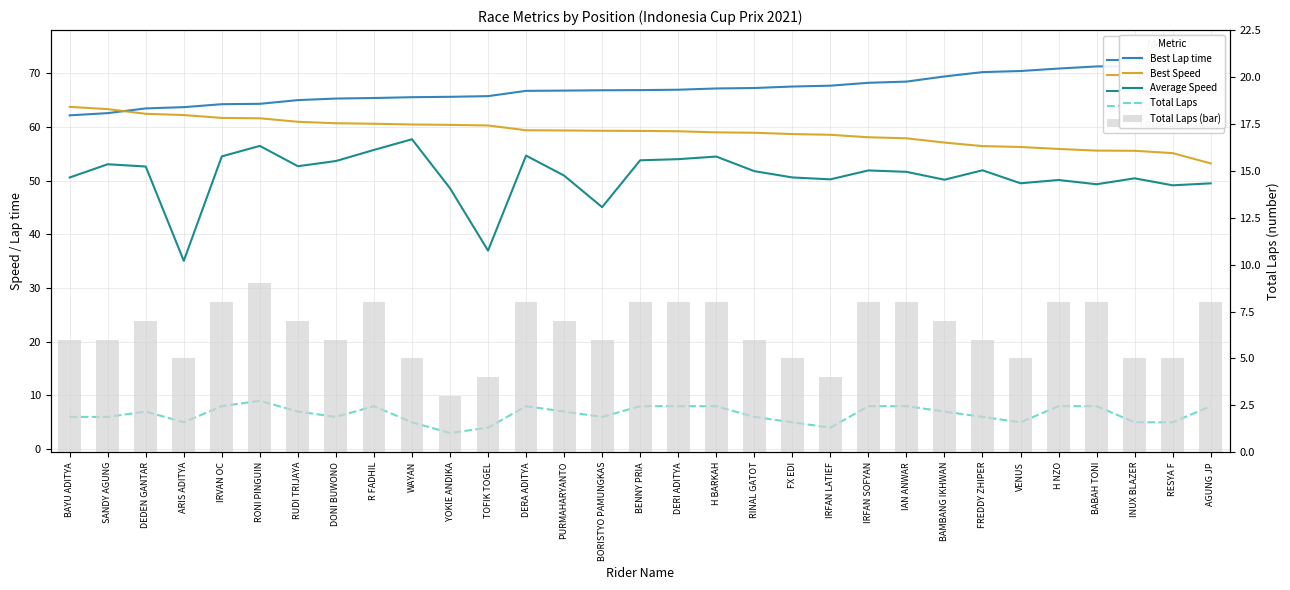

Reading left to right, extract all data points from this chart.

Best Lap time: BAYU ADITYA=62.1	SANDY AGUNG=62.6	DEDEN GANTAR=63.4	ARIS ADITYA=63.7	IRVAN OC=64.2	RONI PINGUIN=64.3	RUDI TRIJAYA=65.0	DONI BUWONO=65.3	R FADHIL=65.4	WAYAN=65.5	YOKIE ANDIKA=65.6	TOFIK TOGEL=65.7	DERA ADITYA=66.7	PURMAHARYANTO=66.8	BORISTYO PAMUNGKAS=66.8	BENNY PRIA=66.8	DERI ADITYA=66.9	H BARKAH=67.1	RINAL GATOT=67.2	FX EDI=67.5	IRFAN LATIEF=67.7	IRFAN SOFYAN=68.2	IAN ANWAR=68.4	BAMBANG IKHWAN=69.4	FREDDY ZHIPER=70.2	VENUS=70.4	H NZO=70.9	BABAH TONI=71.3	INUX BLAZER=71.3	RESYA F=71.9	AGUNG JP=74.4
Best Speed: BAYU ADITYA=63.7	SANDY AGUNG=63.3	DEDEN GANTAR=62.4	ARIS ADITYA=62.2	IRVAN OC=61.7	RONI PINGUIN=61.6	RUDI TRIJAYA=60.9	DONI BUWONO=60.7	R FADHIL=60.6	WAYAN=60.4	YOKIE ANDIKA=60.4	TOFIK TOGEL=60.3	DERA ADITYA=59.4	PURMAHARYANTO=59.3	BORISTYO PAMUNGKAS=59.3	BENNY PRIA=59.2	DERI ADITYA=59.2	H BARKAH=59.0	RINAL GATOT=58.9	FX EDI=58.7	IRFAN LATIEF=58.5	IRFAN SOFYAN=58.1	IAN ANWAR=57.9	BAMBANG IKHWAN=57.1	FREDDY ZHIPER=56.4	VENUS=56.3	H NZO=55.9	BABAH TONI=55.6	INUX BLAZER=55.5	RESYA F=55.1	AGUNG JP=53.2
Average Speed: BAYU ADITYA=50.6	SANDY AGUNG=53.0	DEDEN GANTAR=52.6	ARIS ADITYA=35.1	IRVAN OC=54.5	RONI PINGUIN=56.5	RUDI TRIJAYA=52.7	DONI BUWONO=53.6	R FADHIL=55.7	WAYAN=57.7	YOKIE ANDIKA=48.6	TOFIK TOGEL=37.0	DERA ADITYA=54.7	PURMAHARYANTO=50.9	BORISTYO PAMUNGKAS=45.1	BENNY PRIA=53.8	DERI ADITYA=54.0	H BARKAH=54.5	RINAL GATOT=51.8	FX EDI=50.6	IRFAN LATIEF=50.2	IRFAN SOFYAN=51.9	IAN ANWAR=51.6	BAMBANG IKHWAN=50.2	FREDDY ZHIPER=51.9	VENUS=49.5	H NZO=50.1	BABAH TONI=49.3	INUX BLAZER=50.4	RESYA F=49.1	AGUNG JP=49.5
Total Laps: BAYU ADITYA=6.0	SANDY AGUNG=6.0	DEDEN GANTAR=7.0	ARIS ADITYA=5.0	IRVAN OC=8.0	RONI PINGUIN=9.0	RUDI TRIJAYA=7.0	DONI BUWONO=6.0	R FADHIL=8.0	WAYAN=5.0	YOKIE ANDIKA=3.0	TOFIK TOGEL=4.0	DERA ADITYA=8.0	PURMAHARYANTO=7.0	BORISTYO PAMUNGKAS=6.0	BENNY PRIA=8.0	DERI ADITYA=8.0	H BARKAH=8.0	RINAL GATOT=6.0	FX EDI=5.0	IRFAN LATIEF=4.0	IRFAN SOFYAN=8.0	IAN ANWAR=8.0	BAMBANG IKHWAN=7.0	FREDDY ZHIPER=6.0	VENUS=5.0	H NZO=8.0	BABAH TONI=8.0	INUX BLAZER=5.0	RESYA F=5.0	AGUNG JP=8.0
Total Laps (bar): BAYU ADITYA=6.0	SANDY AGUNG=6.0	DEDEN GANTAR=7.0	ARIS ADITYA=5.0	IRVAN OC=8.0	RONI PINGUIN=9.0	RUDI TRIJAYA=7.0	DONI BUWONO=6.0	R FADHIL=8.0	WAYAN=5.0	YOKIE ANDIKA=3.0	TOFIK TOGEL=4.0	DERA ADITYA=8.0	PURMAHARYANTO=7.0	BORISTYO PAMUNGKAS=6.0	BENNY PRIA=8.0	DERI ADITYA=8.0	H BARKAH=8.0	RINAL GATOT=6.0	FX EDI=5.0	IRFAN LATIEF=4.0	IRFAN SOFYAN=8.0	IAN ANWAR=8.0	BAMBANG IKHWAN=7.0	FREDDY ZHIPER=6.0	VENUS=5.0	H NZO=8.0	BABAH TONI=8.0	INUX BLAZER=5.0	RESYA F=5.0	AGUNG JP=8.0